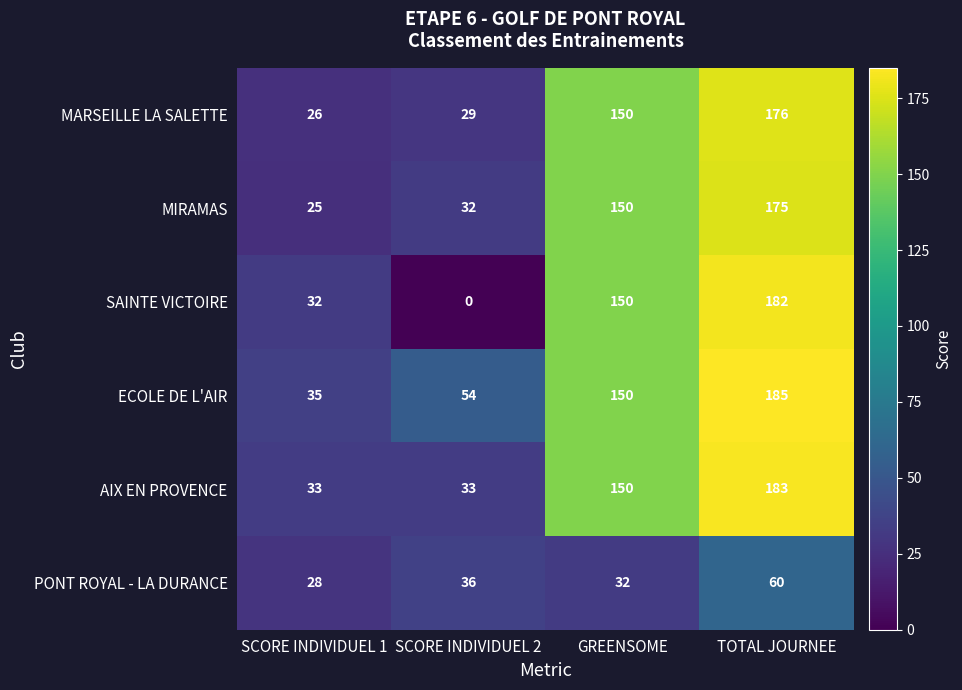

The SAINTE VICTOIRE series shows 70 at SCORE INDIVIDUEL 2. True or false?

False